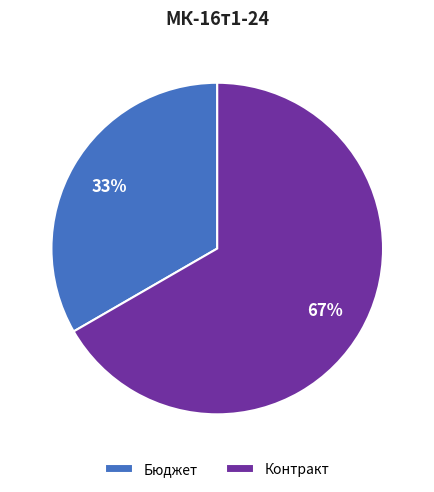

Combined, do Контракт and Бюджет account for over 50%?

Yes